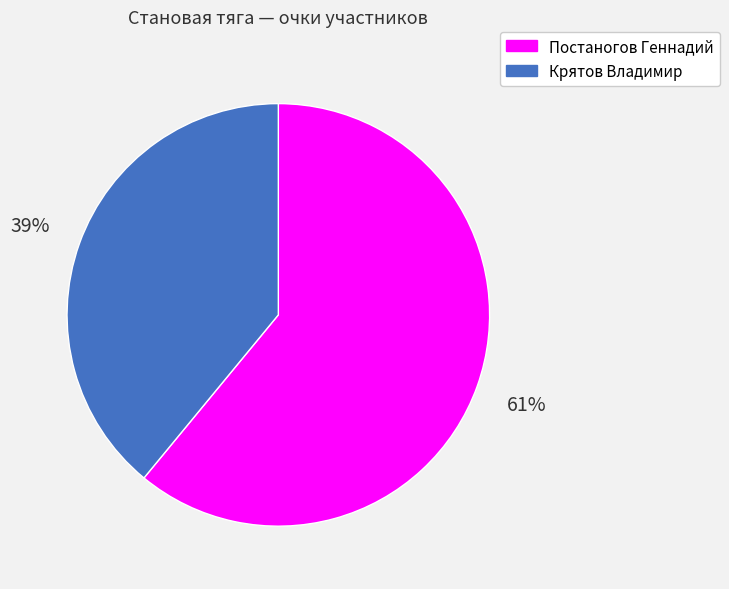

Which slice represents more than half of the pie?

Постаногов Геннадий